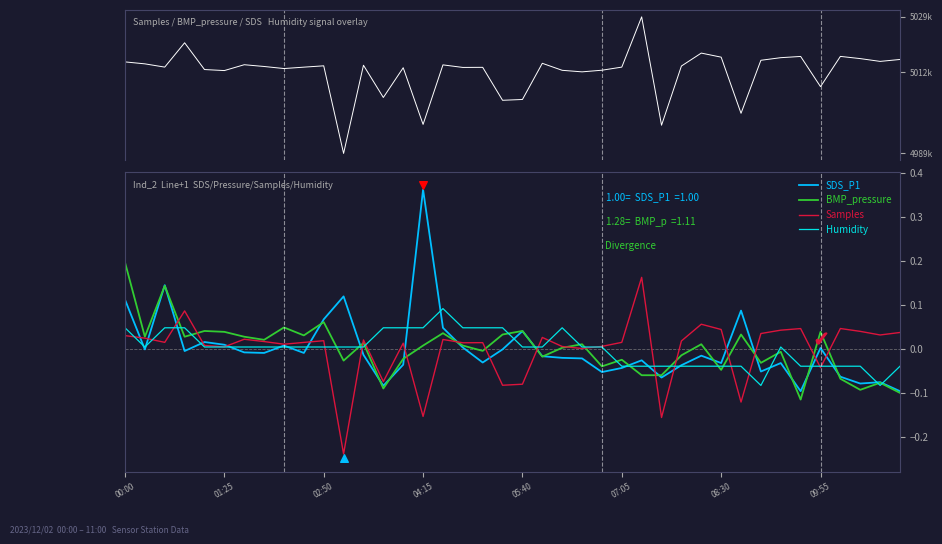

Which series contains the highest Y value?

SDS_P1